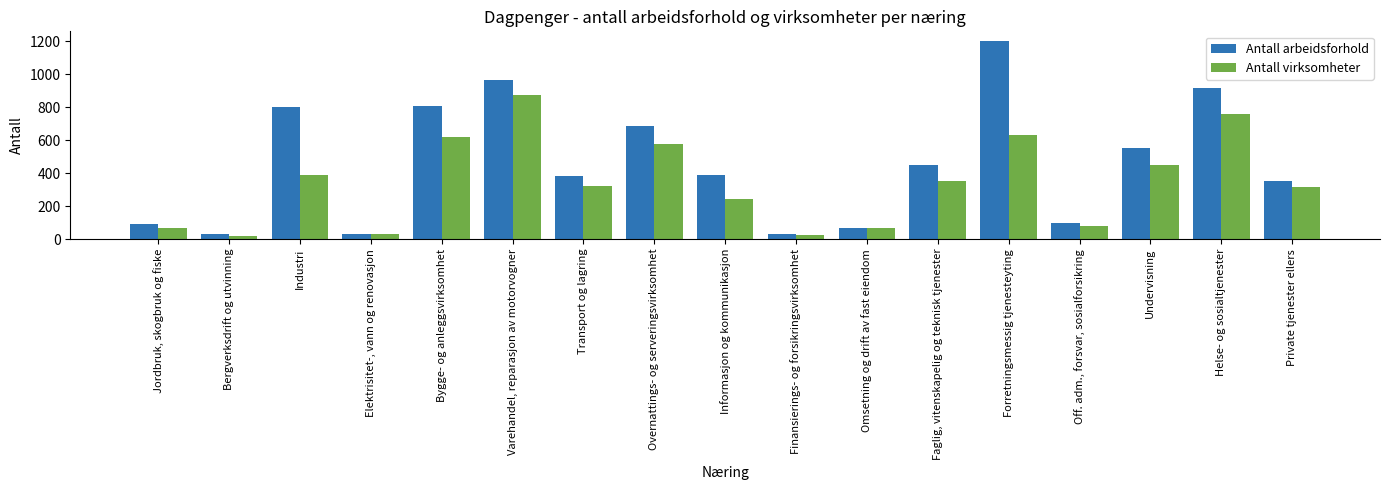

Read the Antall virksomheter value at Finansierings- og forsikringsvirksomhet.

26